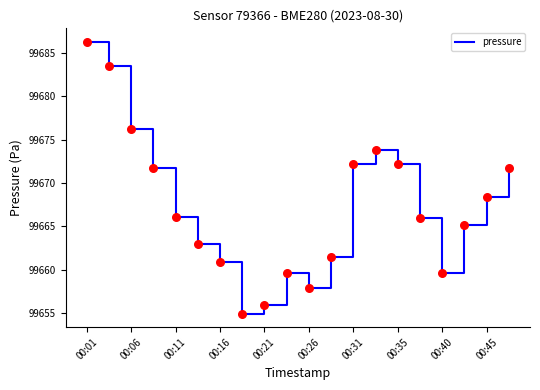

What is the minimum value shown in the chart?

99655.0